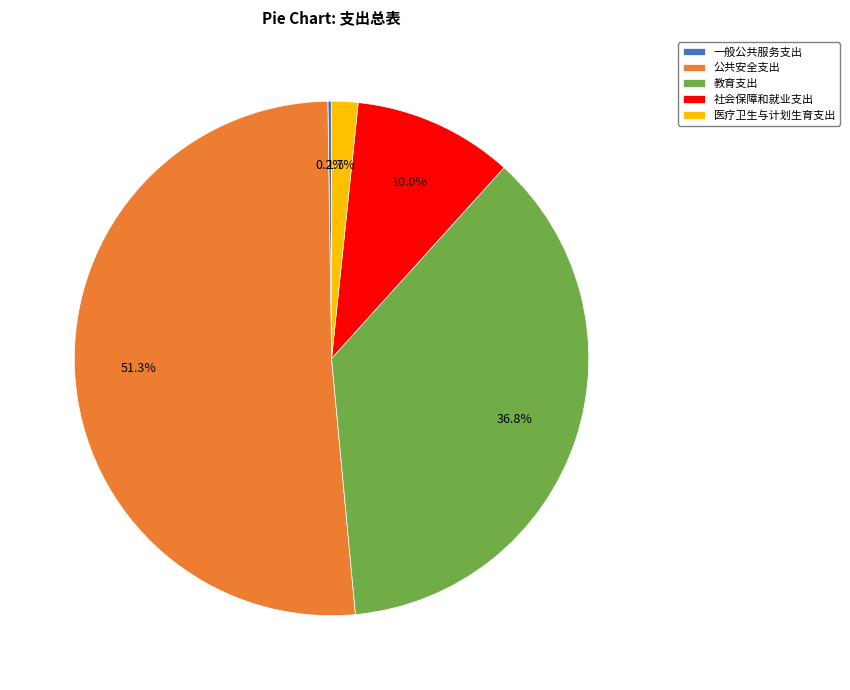

Between 医疗卫生与计划生育支出 and 教育支出, which is larger?

教育支出